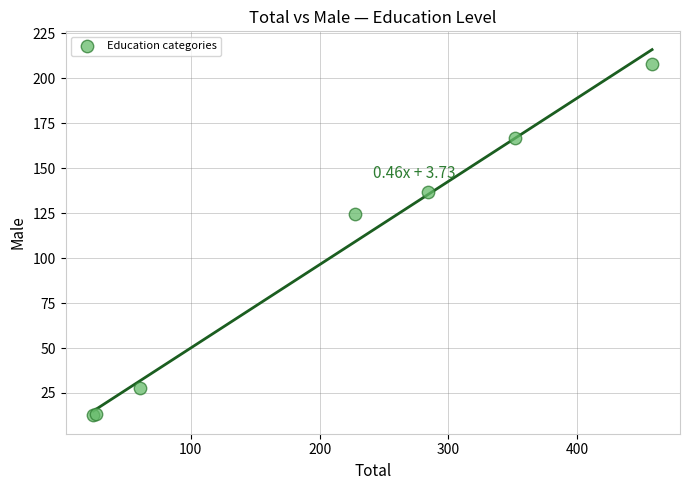

What Y value in the scatter plot is closest to 110?

124.6